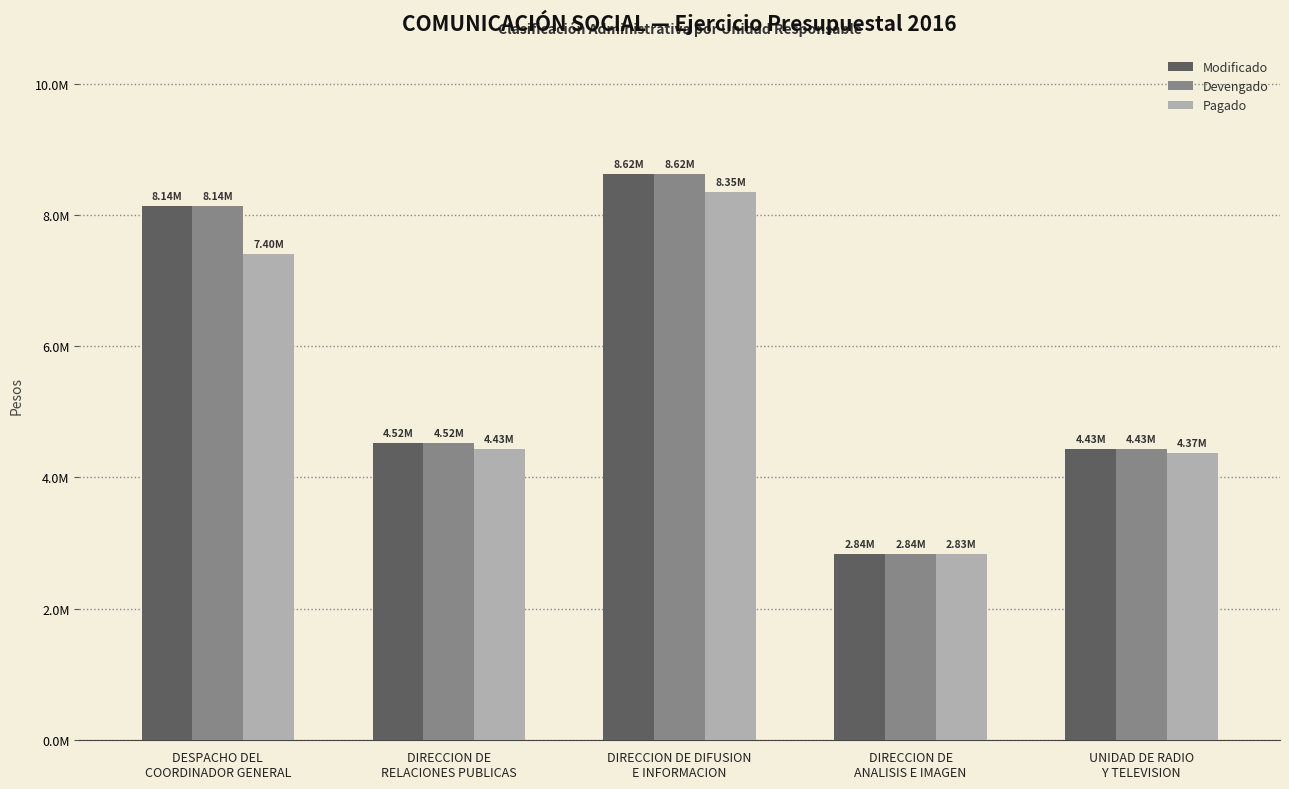

What is the sum of all Devengado values?

28546466.8